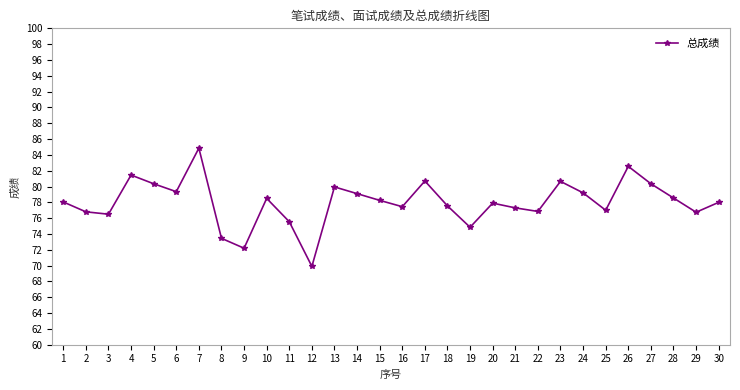

How many interior local peaks (higher than both neighbors) does the data have?

8